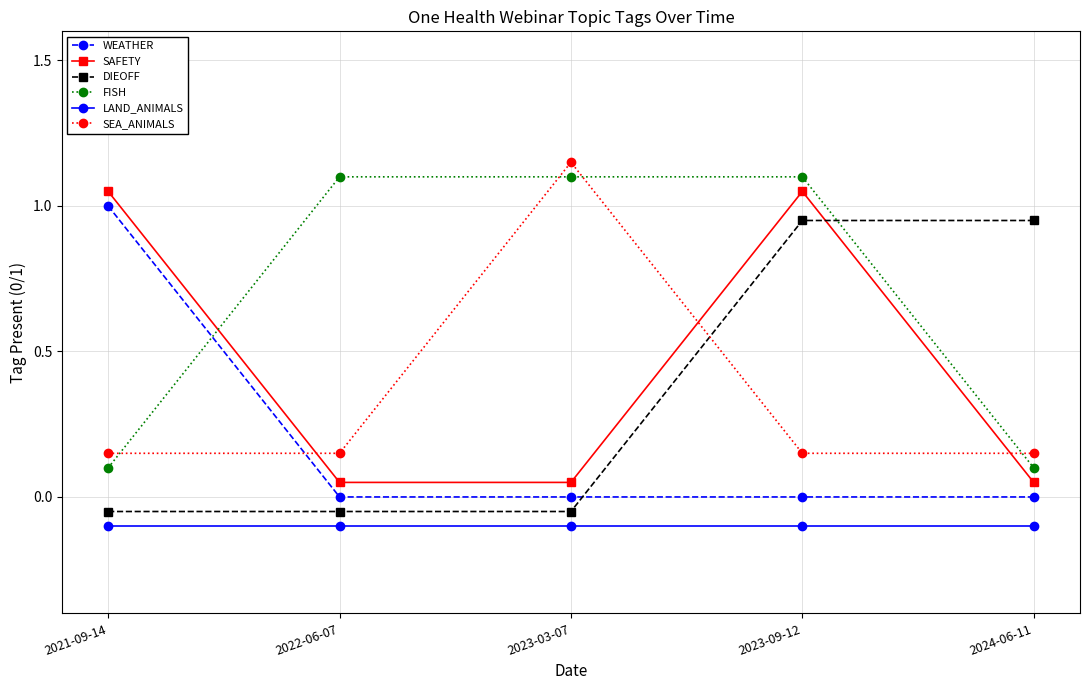

Is the value of WEATHER at 2021-09-14 greater than the value of SAFETY at 2023-09-12?

No